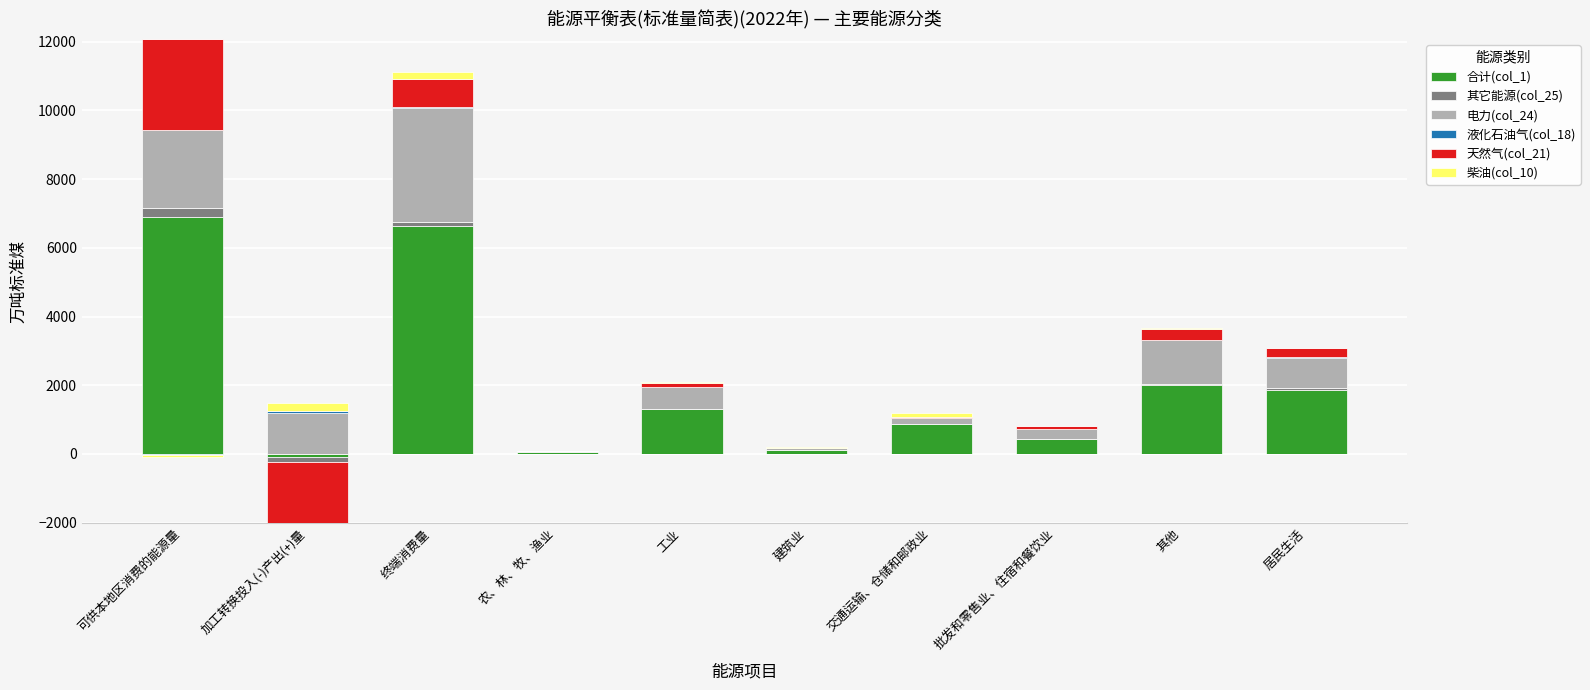

Which series changed the most between 可供本地区消费的能源量 and 建筑业?

合计(col_1)